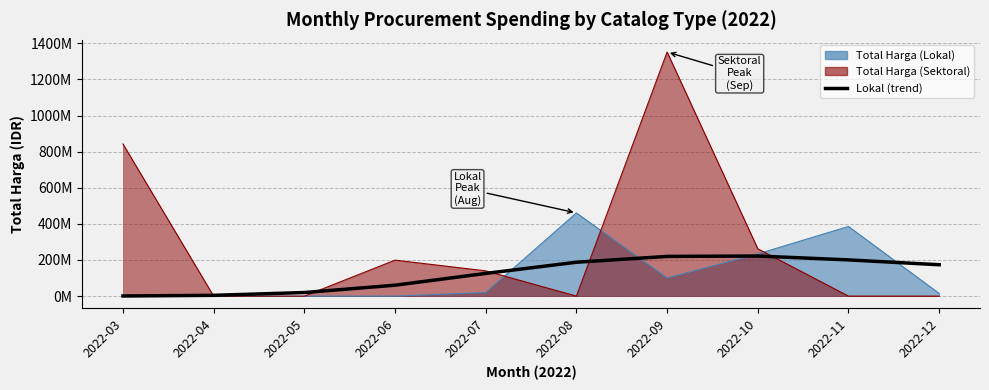

True or false: there are more than 0 points higher than both neighbors.

True